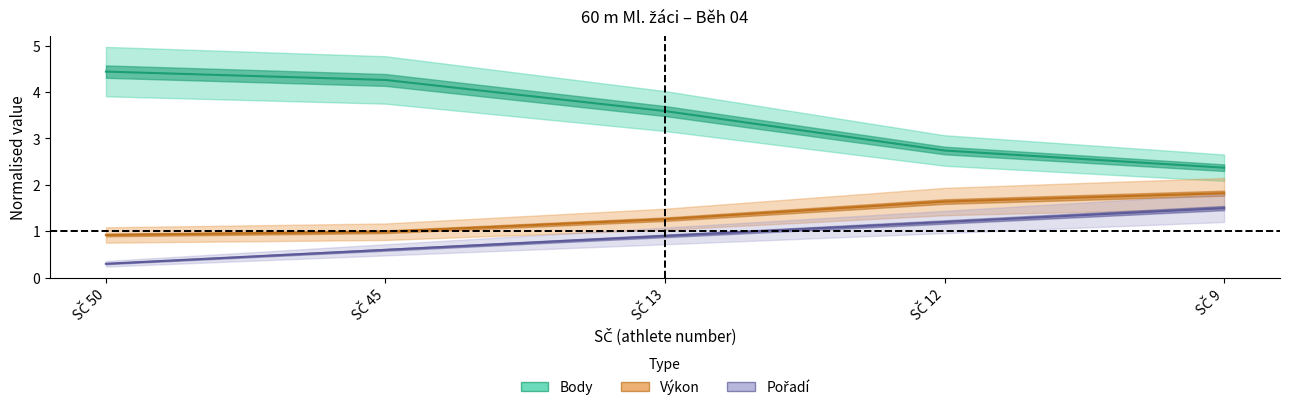

Is the value of Pořadí at SČ 50 greater than the value of Výkon at SČ 45?

No